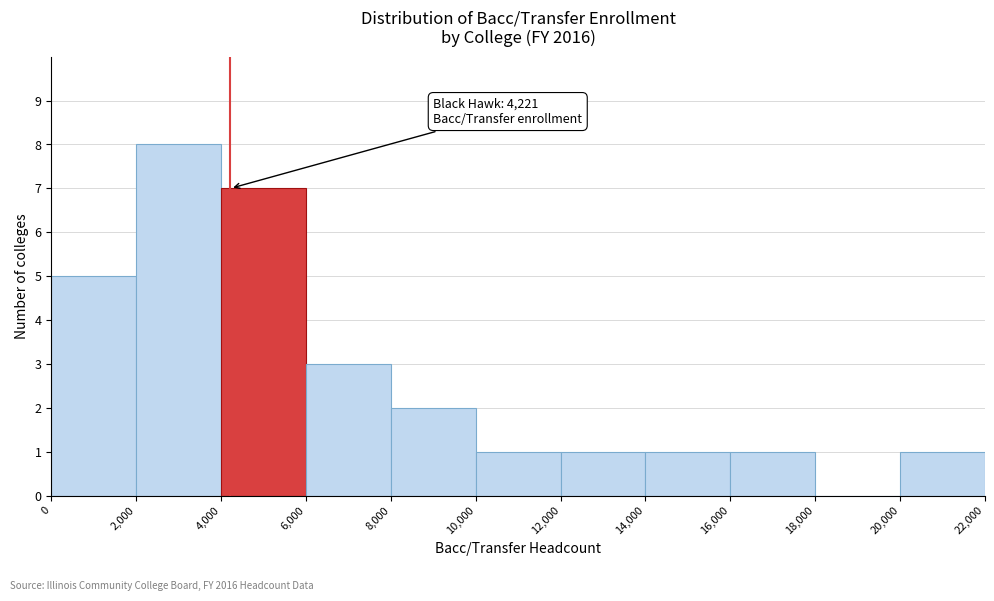

Over which range of the x-axis is the bar tallest?

2,000 to 4,000